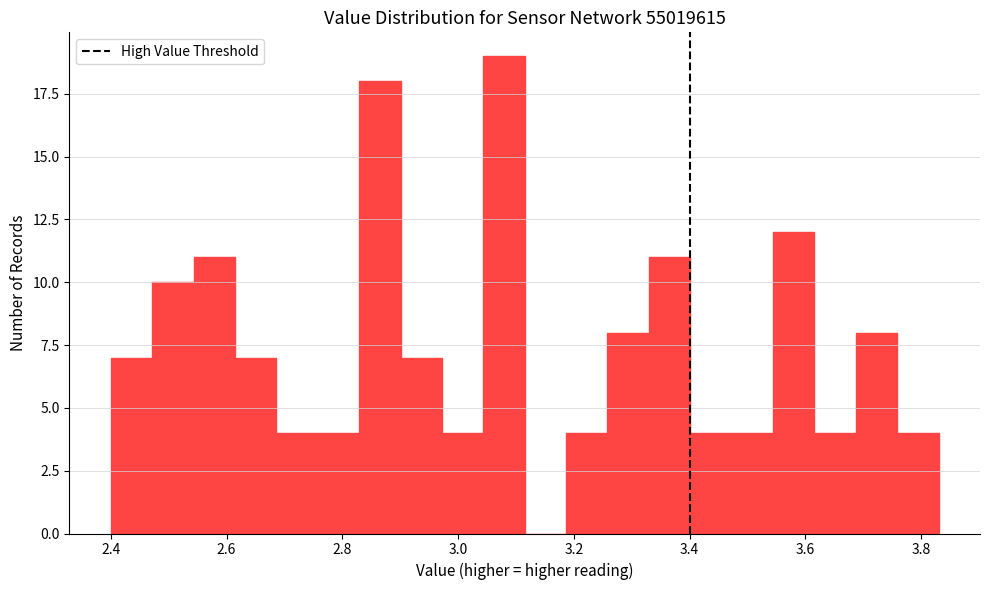

Around what value on the x-axis is the tallest bar? Give the approximate position of its centre, as read against the axis.

3.08